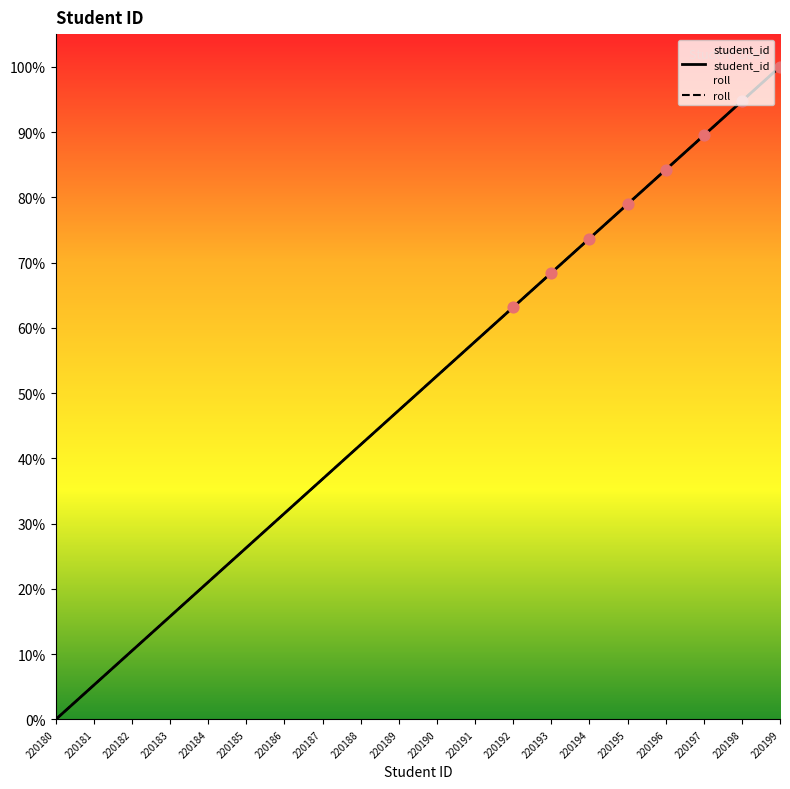

At how many categories does at least one series exceed 6?

18